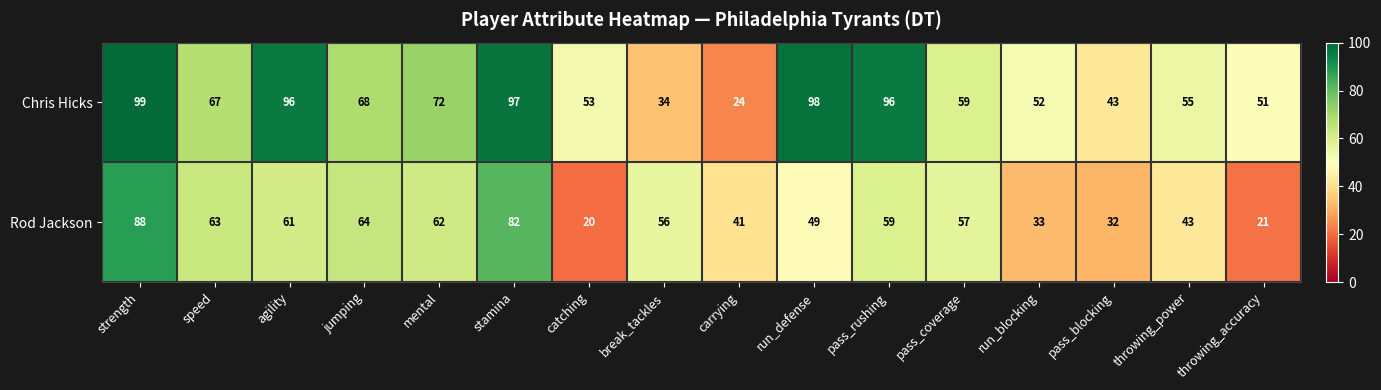

What is the average value of the Rod Jackson series?

52